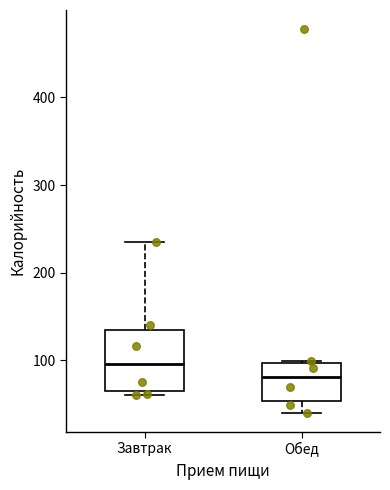

Comparing the boxes themselves (not the whiskers), which one is the tallest?

Завтрак